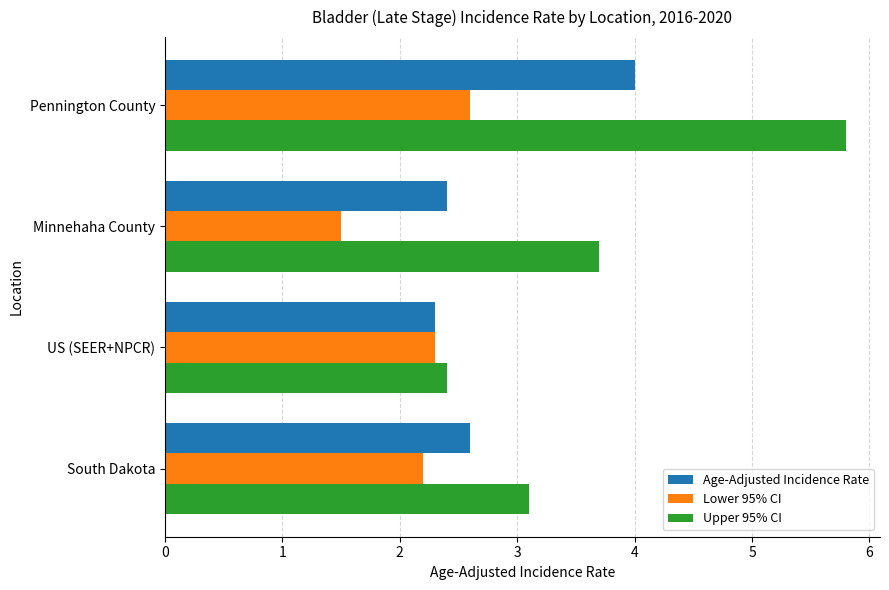

What value does the Upper 95% CI series have at Minnehaha County?

3.7